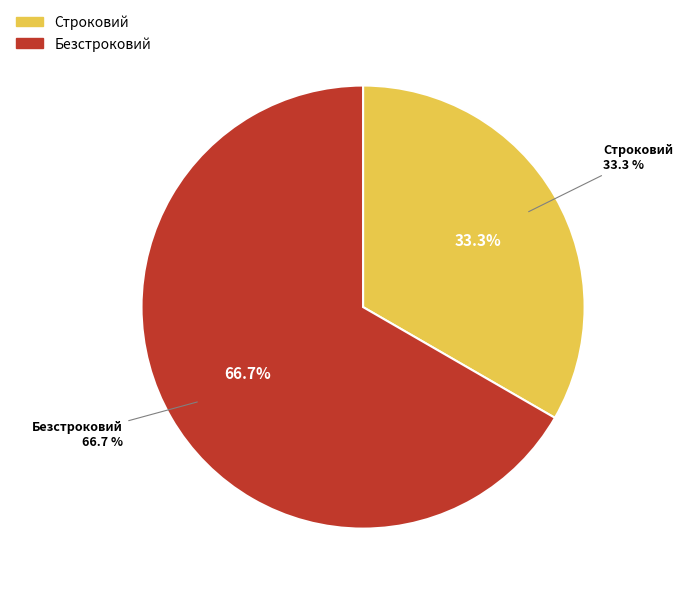

Which slice is the smallest?

Строковий